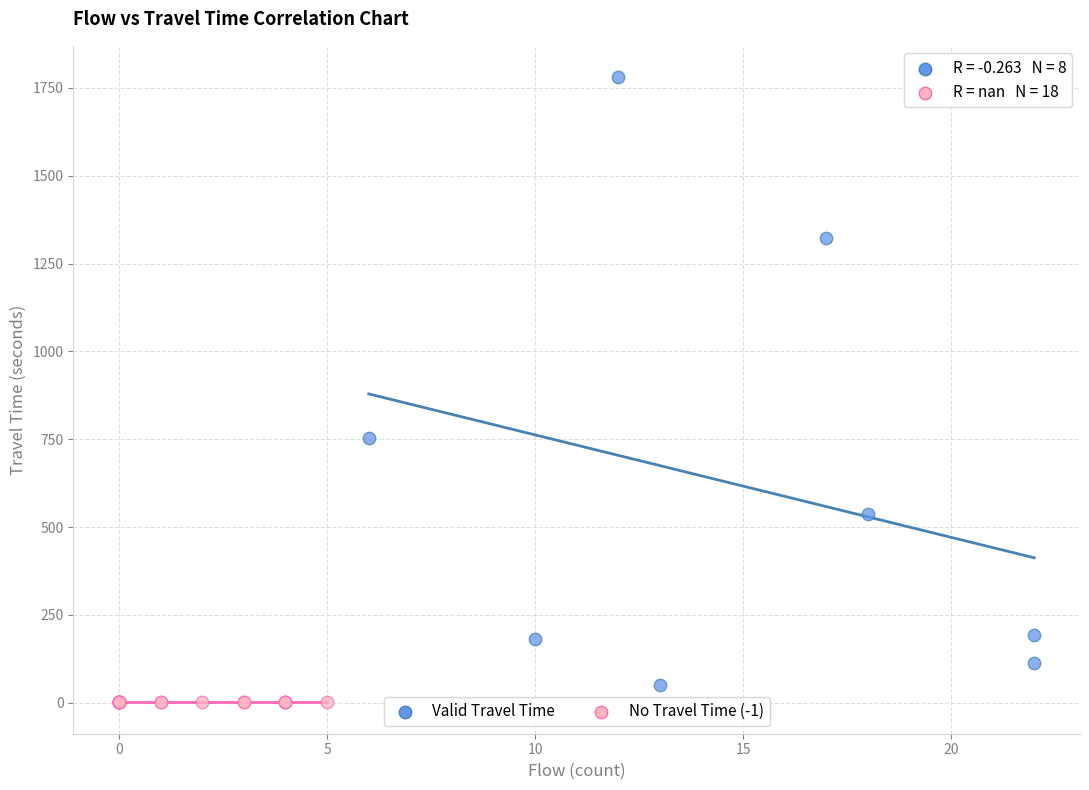

Which series reaches the minimum Y coordinate?

No Travel Time (-1)